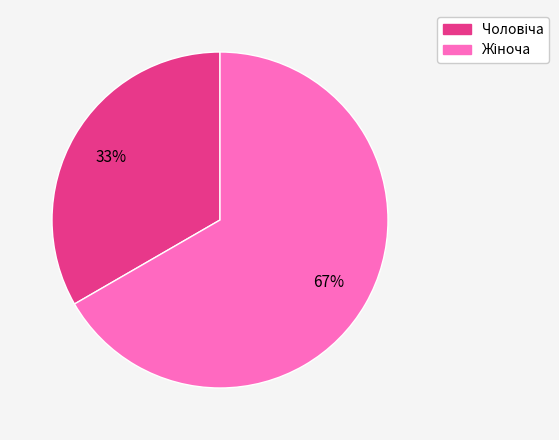

Does any single category account for the majority?

Yes